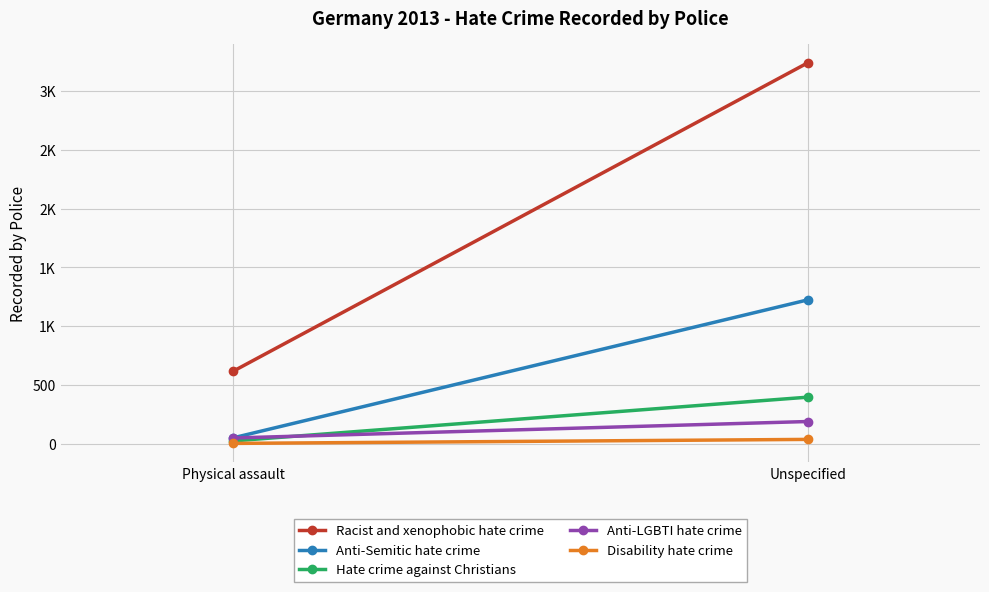

How many lines are shown in the chart?

5